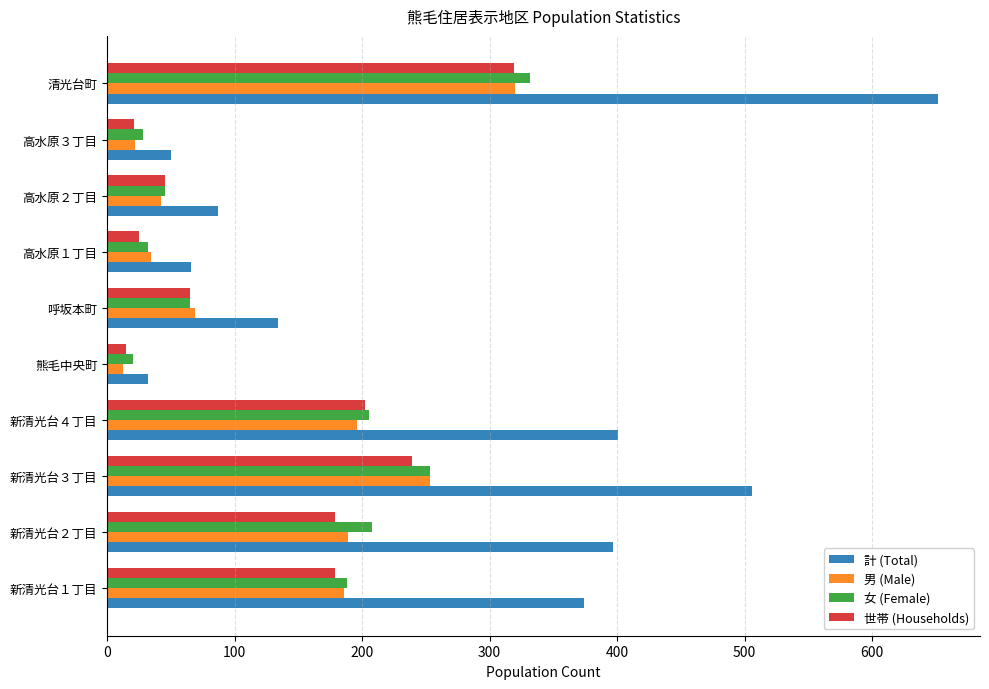

Which series has the largest total across all categories?

計 (Total)